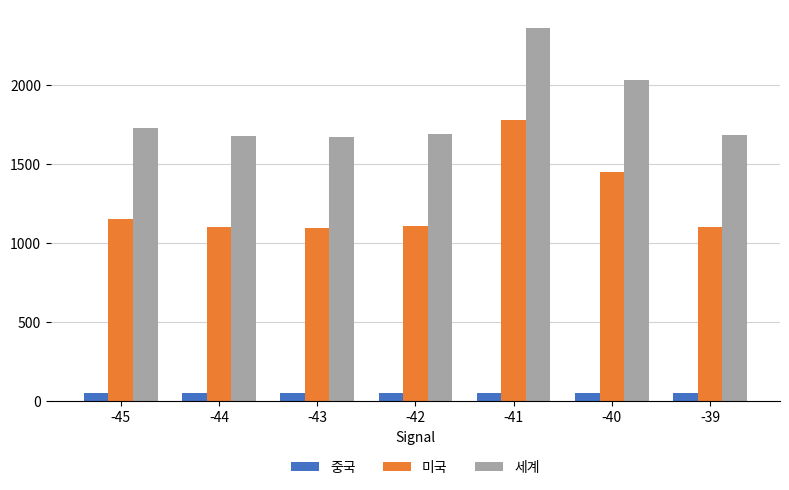

Which series has the largest total across all categories?

세계